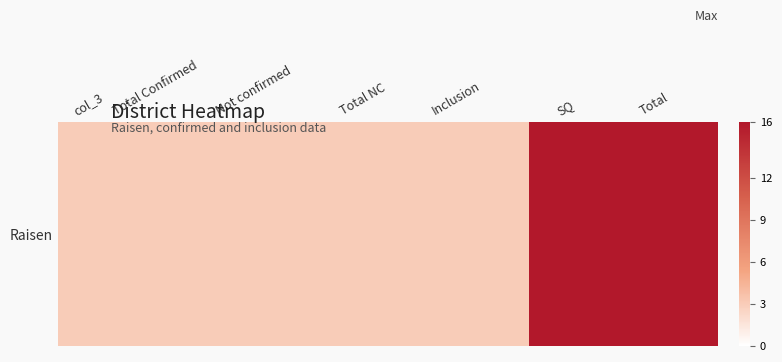

Reading left to right, extract all data points from this chart.

3	3	3	3	3	16	16